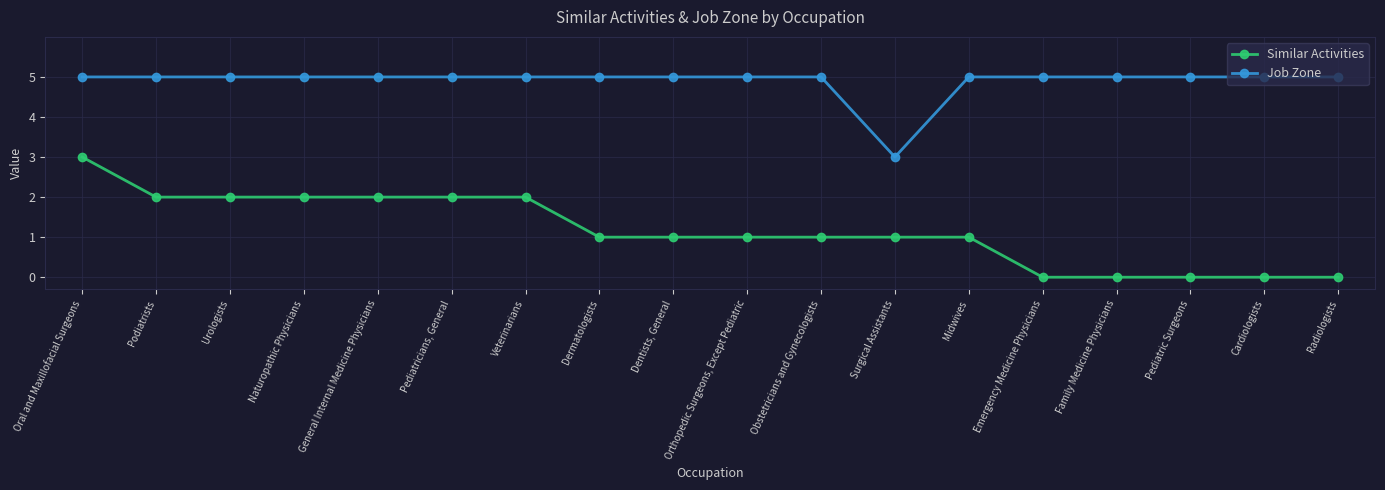

What is the maximum value for Job Zone?

5